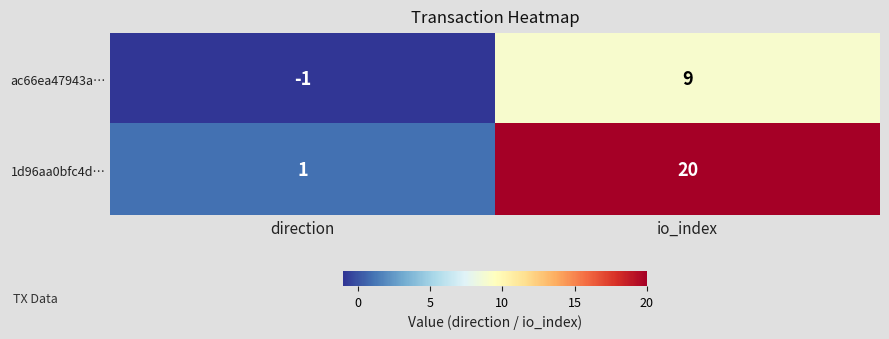

At which category is the sum across all series the highest?

io_index